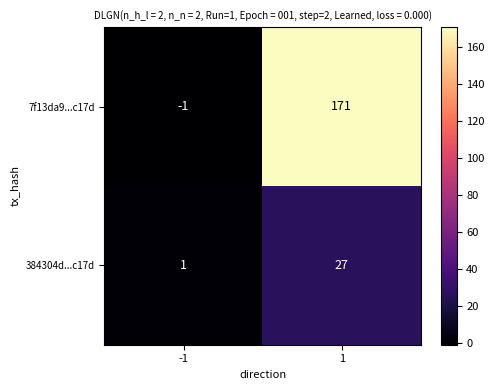

The 7f13da9...c17d series shows 98 at 1. True or false?

False